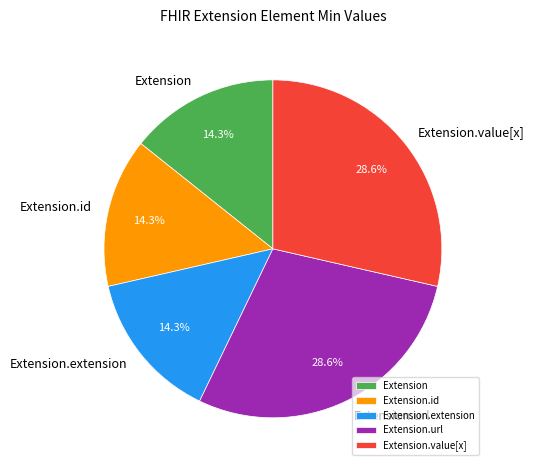

Do Extension.url and Extension.id together represent more than half of the pie?

No